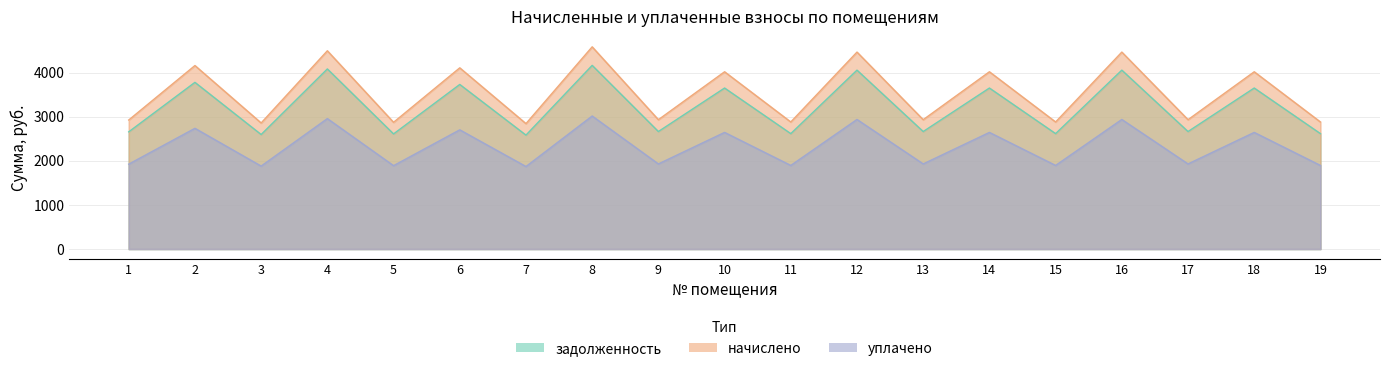

How many interior local peaks does the задолженность series have?

9